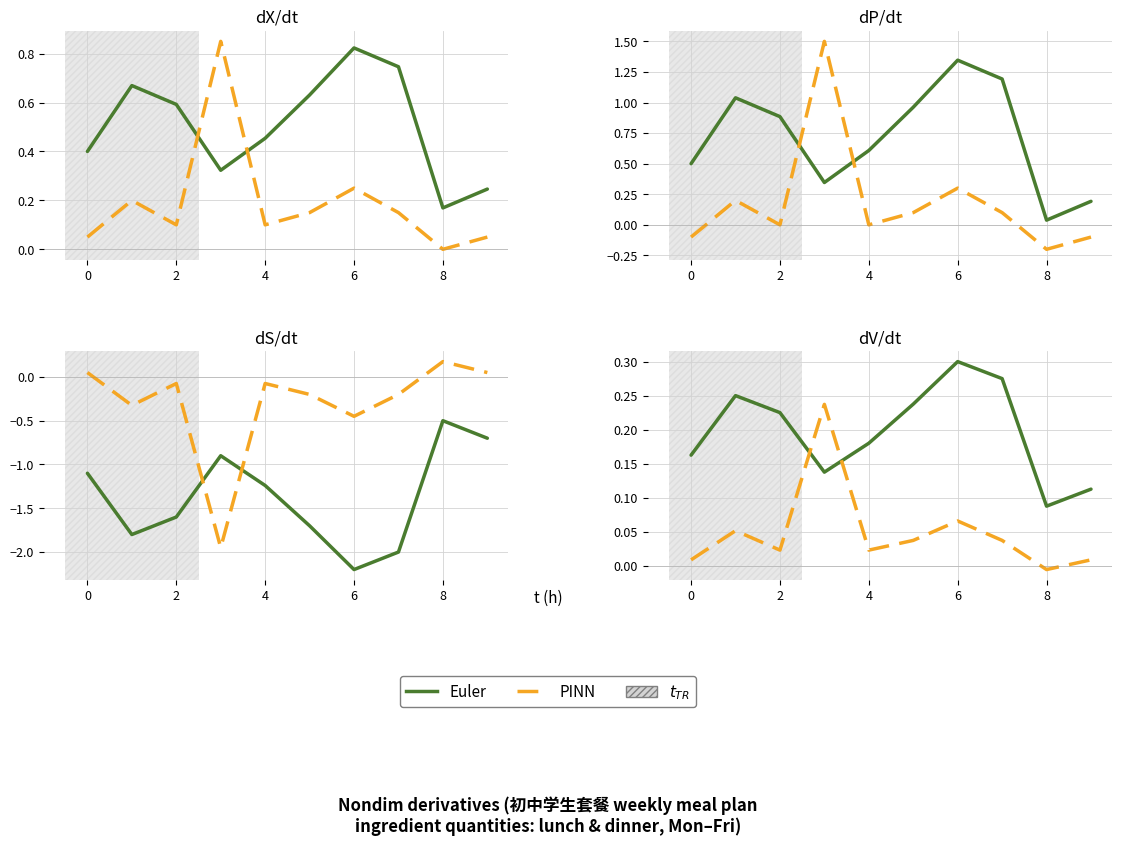

How many interior local valleys does the PINN series have?

3